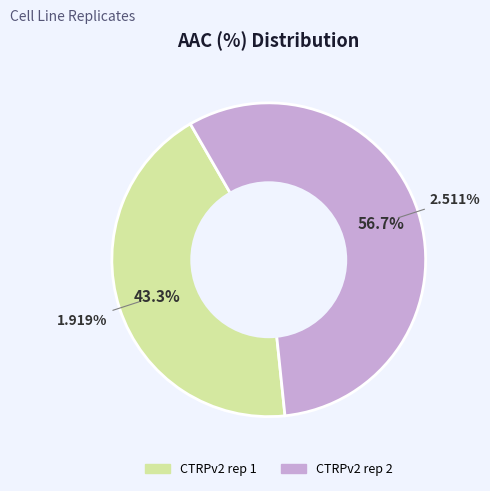

Between CTRPv2 rep 2 and CTRPv2 rep 1, which is larger?

CTRPv2 rep 2